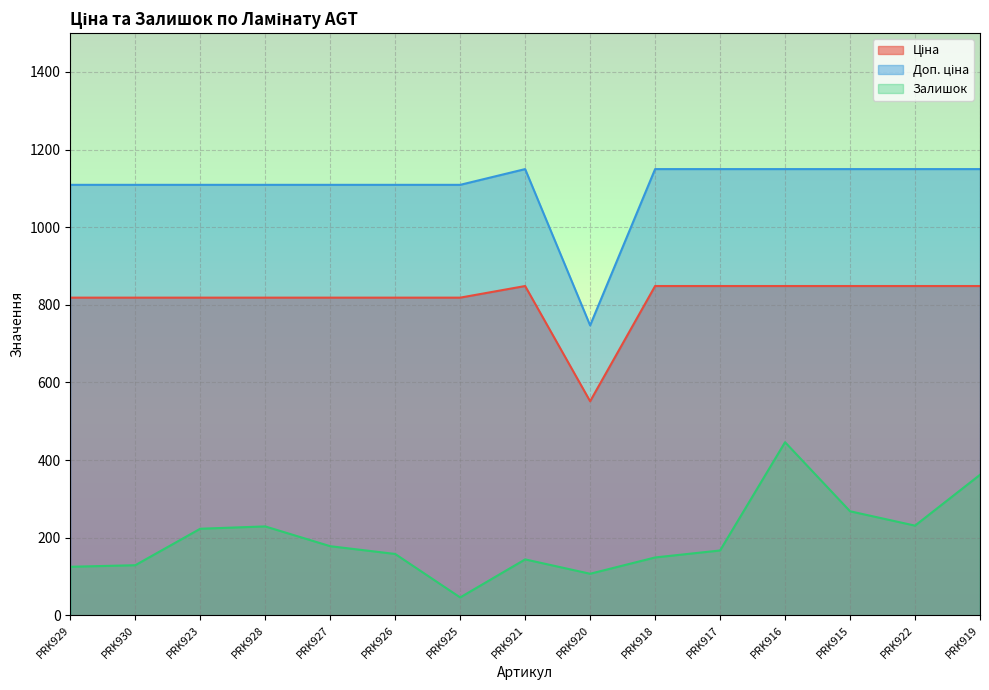

List the series in order of their overall mean, lowest first.

Залишок, Ціна, Доп. ціна